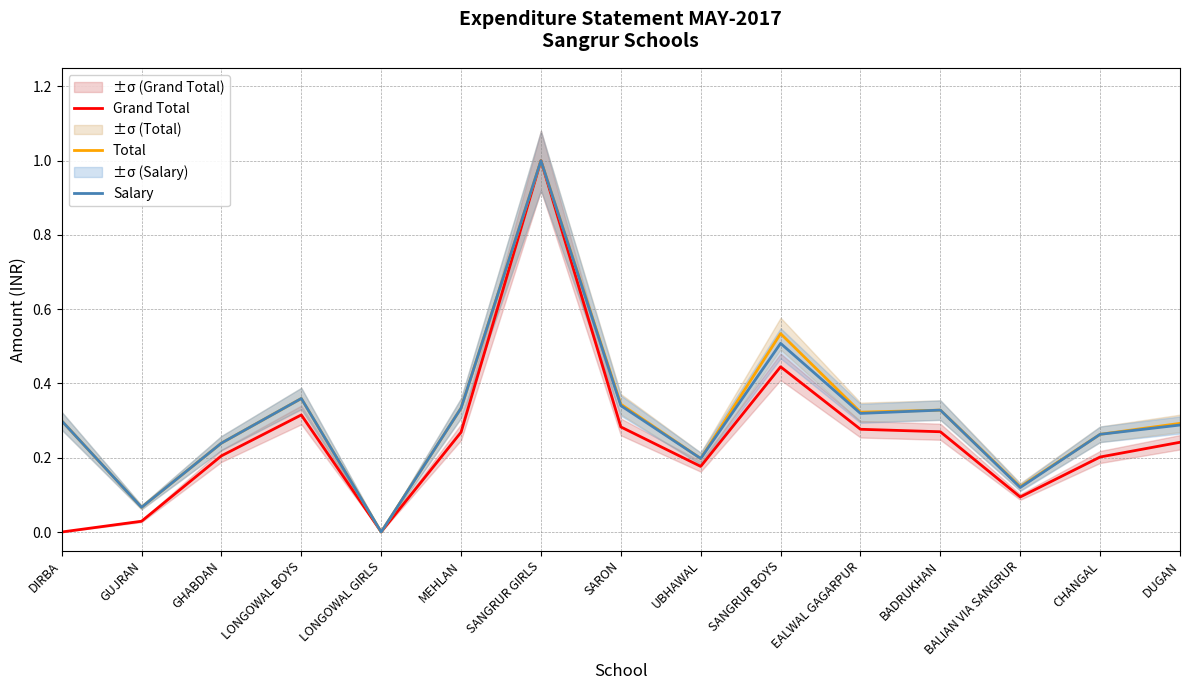

Which series changed the most between SANGRUR GIRLS and SARON?

Grand Total